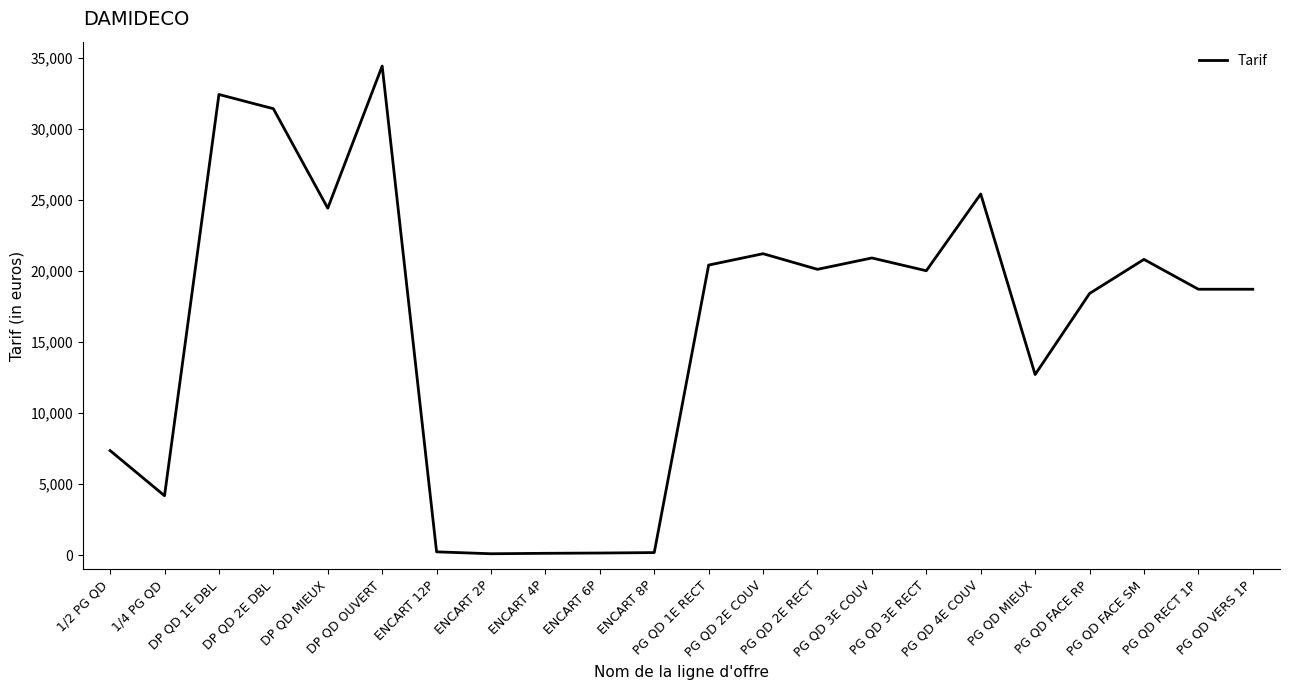

What is the average value?

16009